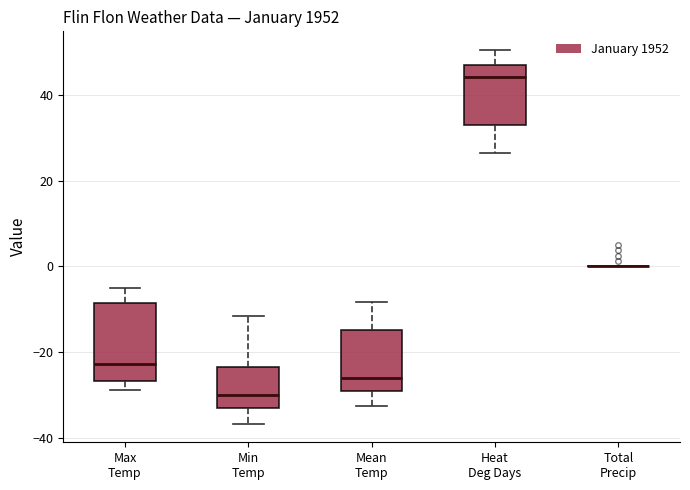

Reading left to right, read every box against the y-axis: the position of its median line, the range the box covers, and the ends of its whiskers. The values are not printed on the chart, so give them approximately, as read against the axis.

Max Temp: median -22, box -26 to -8, whiskers -28 to -4
Min Temp: median -30, box -34 to -24, whiskers -36 to -12
Mean Temp: median -26, box -30 to -14, whiskers -32 to -8
Heat Deg Days: median 44, box 32 to 48, whiskers 26 to 50
Total Precip: box collapsed to a line at 0, whiskers 0 to 0